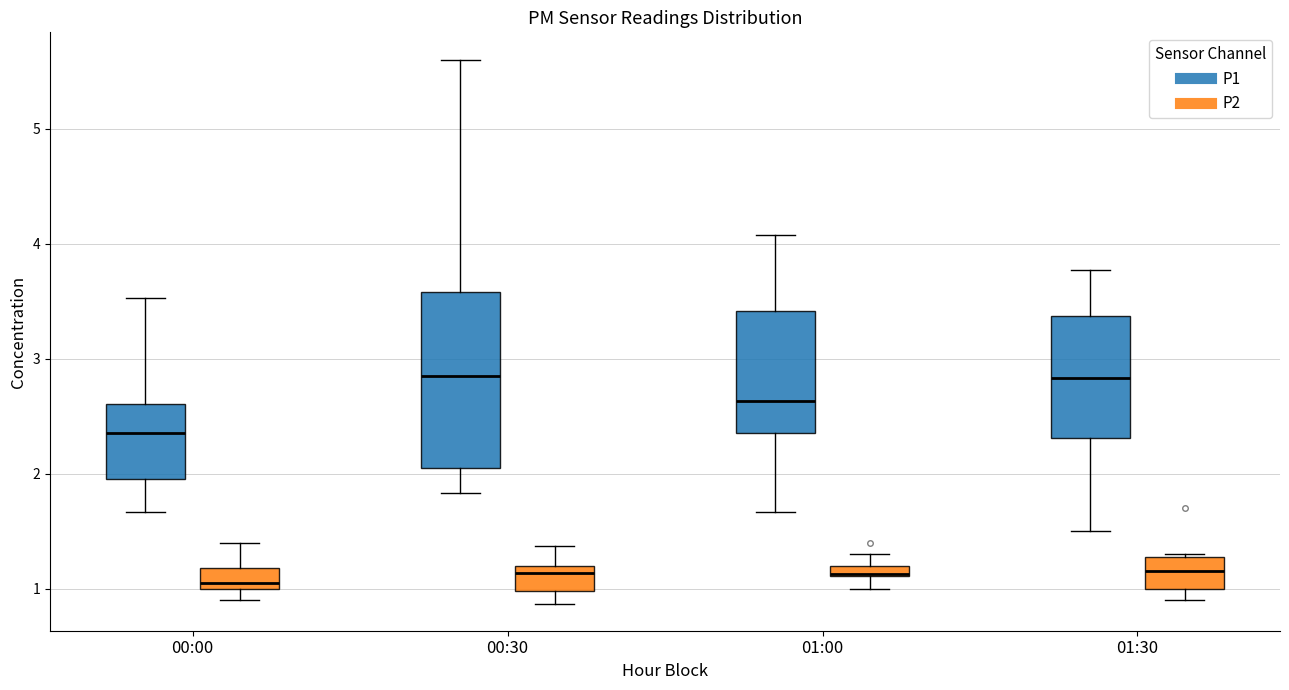

Which box is the tallest, from its lower edge to its upper edge?

00:30 (P1)